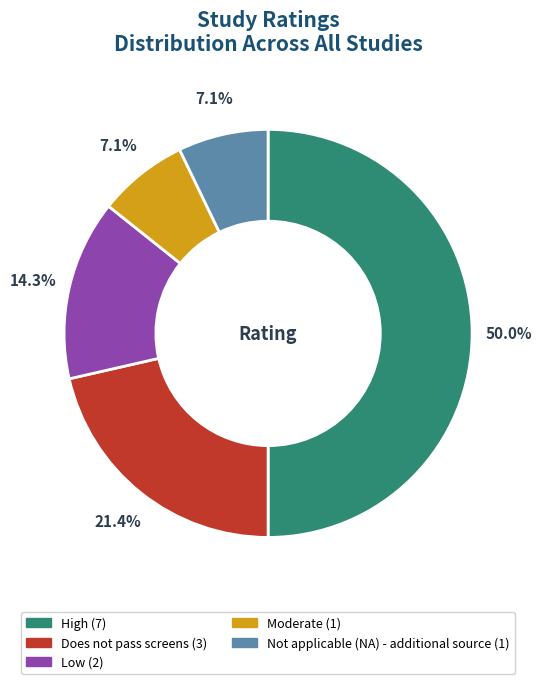

What is the largest slice in the pie chart?

High